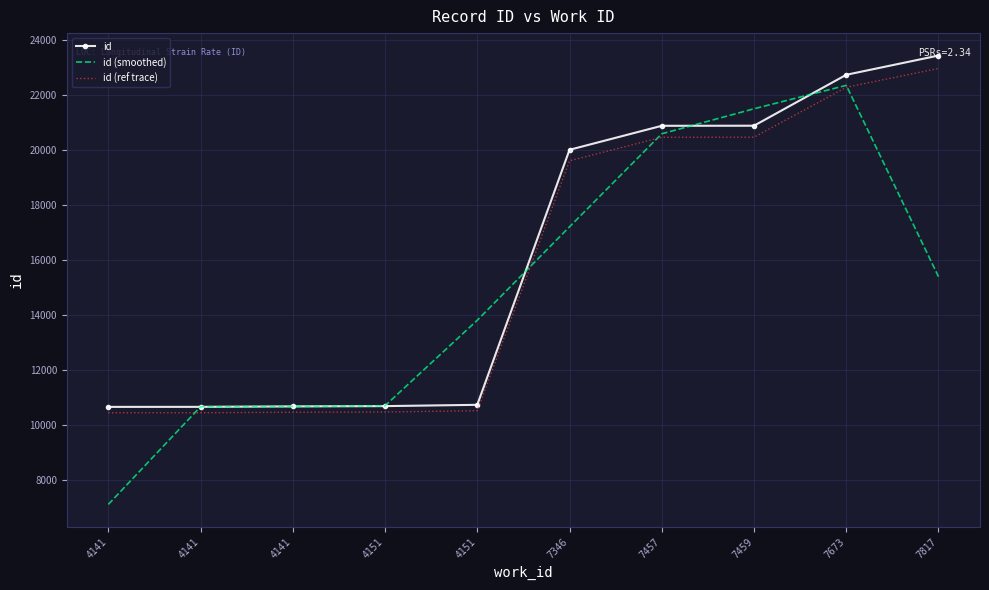

At which label is id closest to 17036?

7346